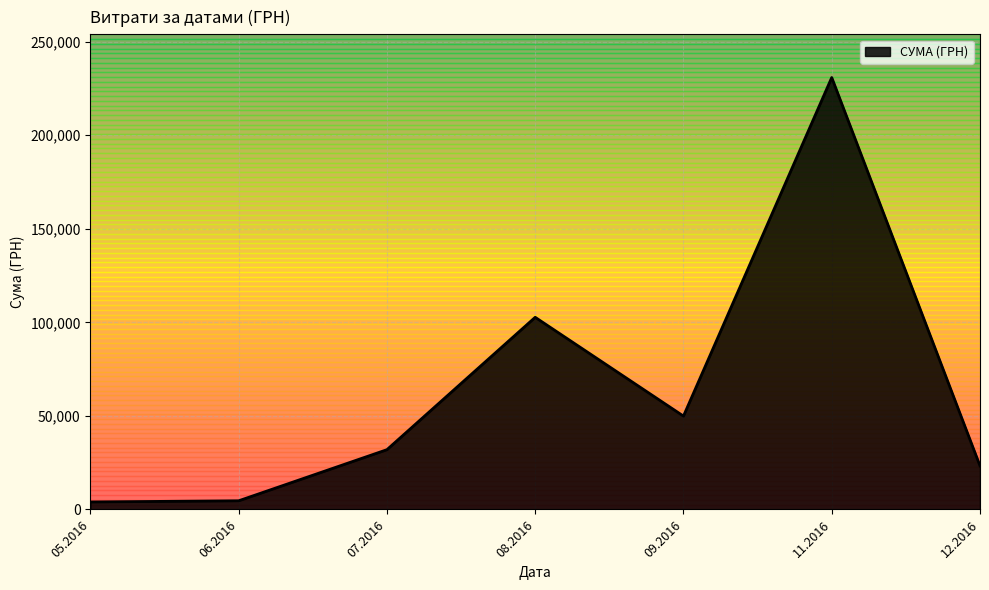

How many lines are shown in the chart?

1